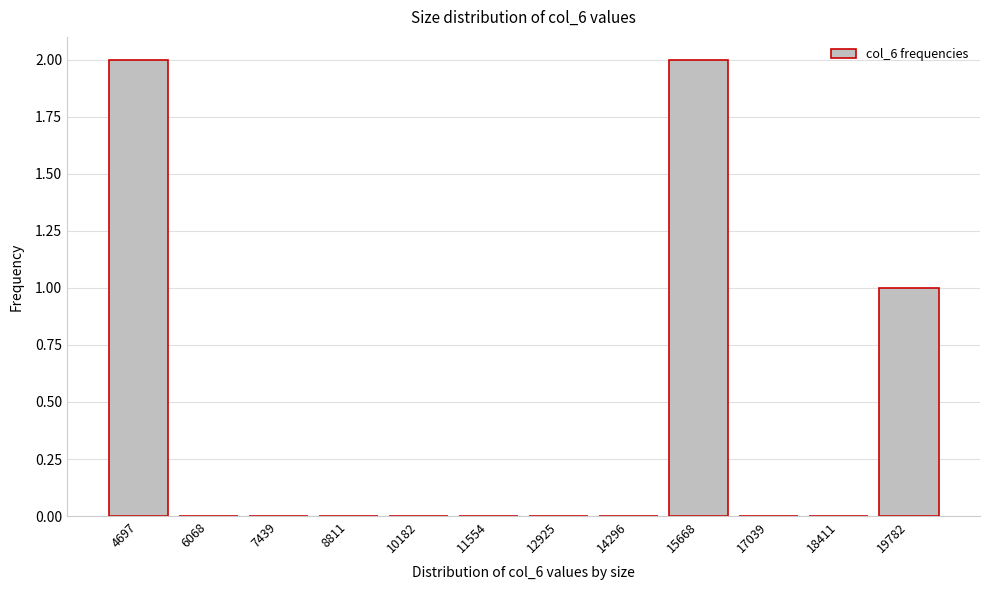

Reading left to right, transcribe all the data shown in this chart.

4697=2	6068=0	7439=0	8811=0	10182=0	11554=0	12925=0	14296=0	15668=2	17039=0	18411=0	19782=1